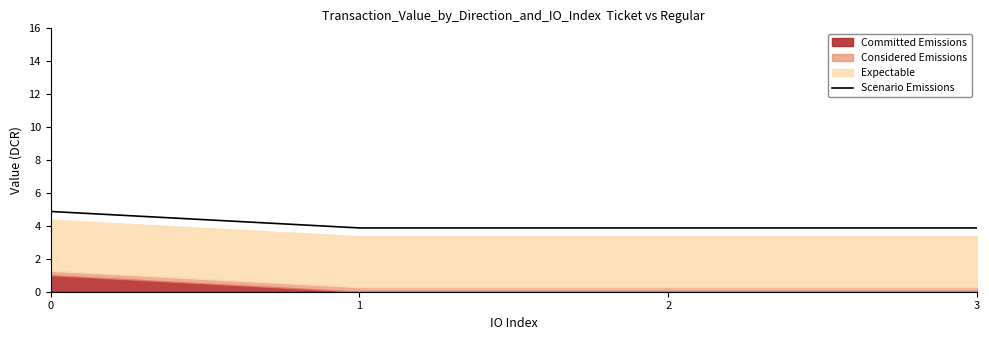

The chart shows a value of 3.9 at 2. True or false?

True